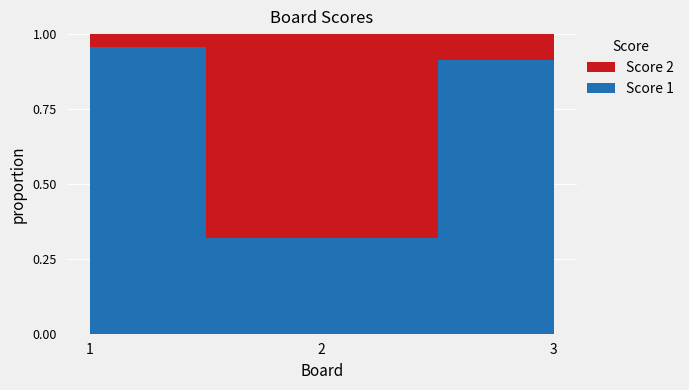

Reading left to right, extract all data points from this chart.

Score 1: 22	7	21
Score 2: 1	15	2